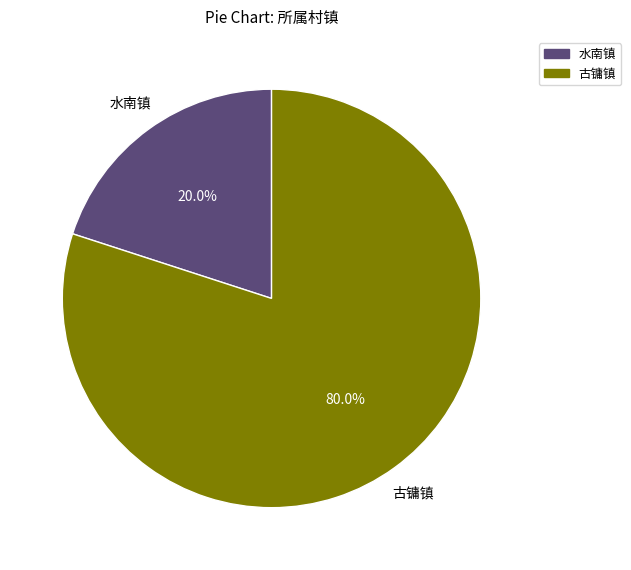

To the nearest percent, what is the average slice percentage?

50%